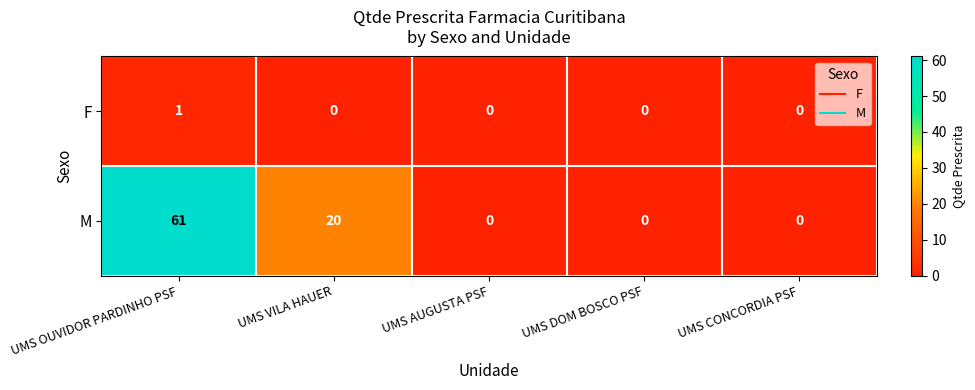

What is the difference between the maximum and second lowest values in the M series?

61